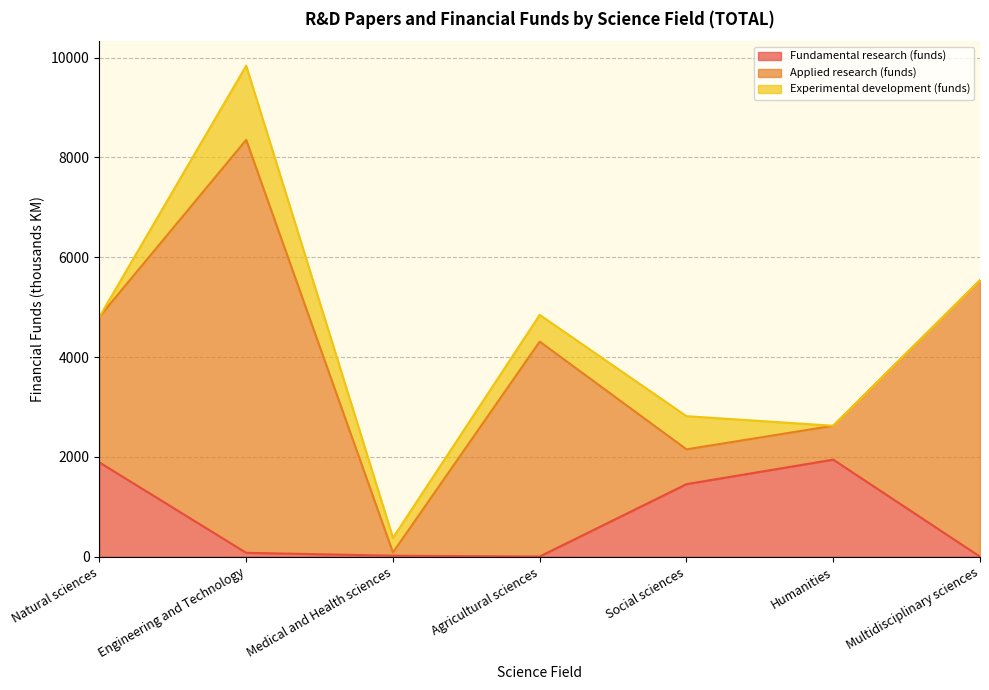

What is the total value across all series at Natural sciences?

4806